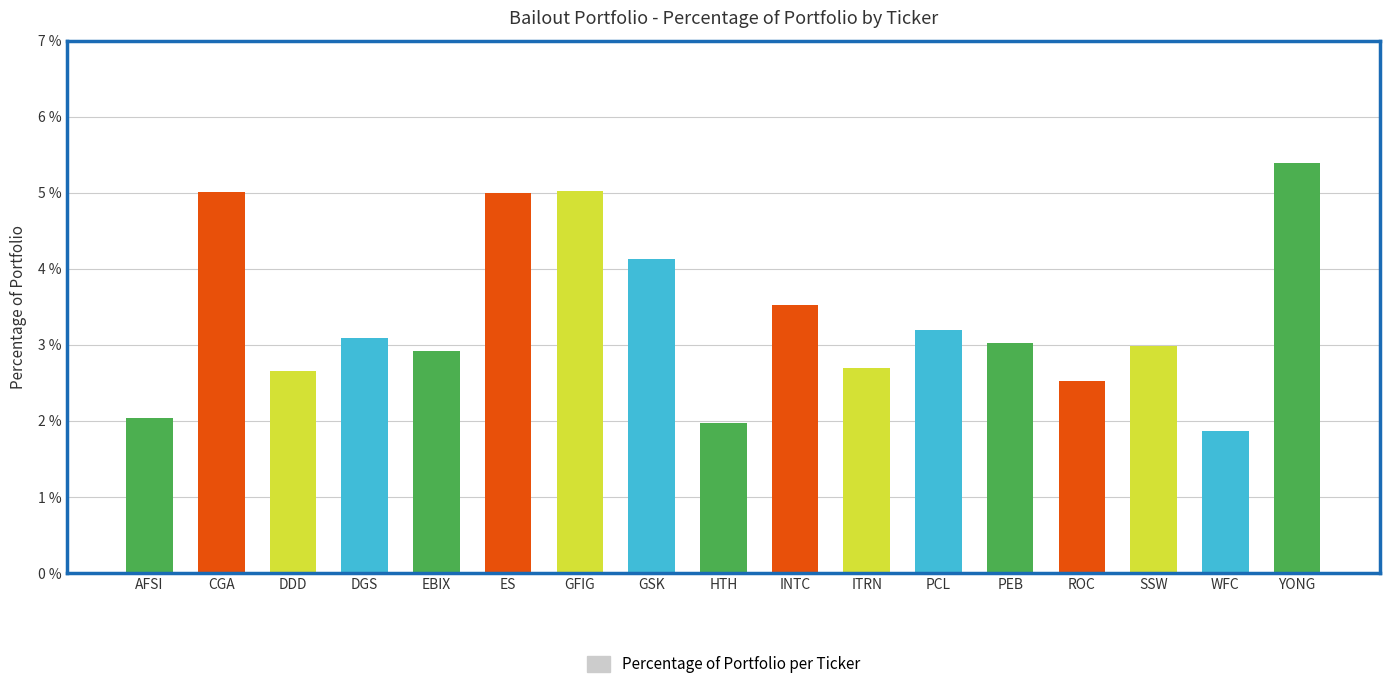

At which category does the chart reach its peak across all series?

YONG